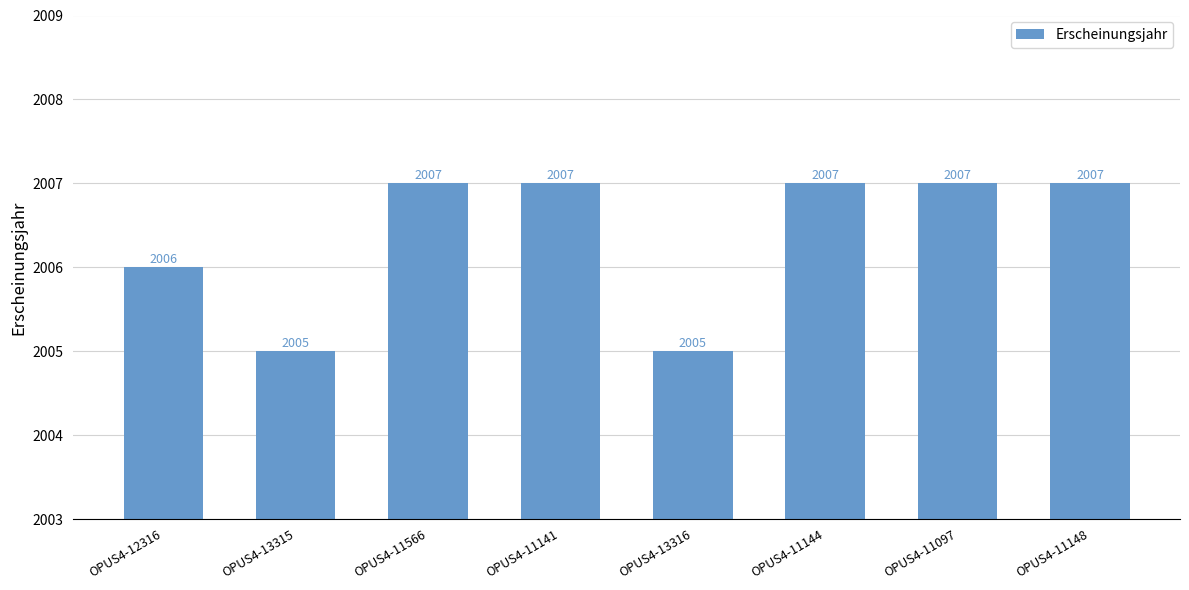

What is the average value?

2006